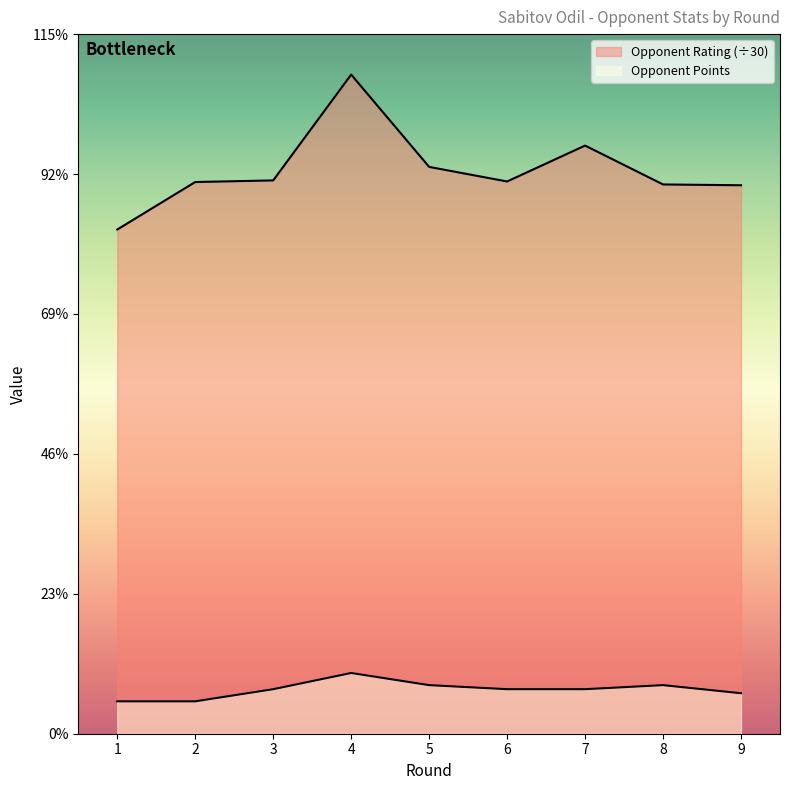

Reading right to left, transcribe all the data shown in this chart.

Opponent Rating: 67.7	67.8	72.6	68.2	70.0	81.4	68.3	68.1	62.3
Opponent Points: 5.0	6.0	5.5	5.5	6.0	7.5	5.5	4.0	4.0